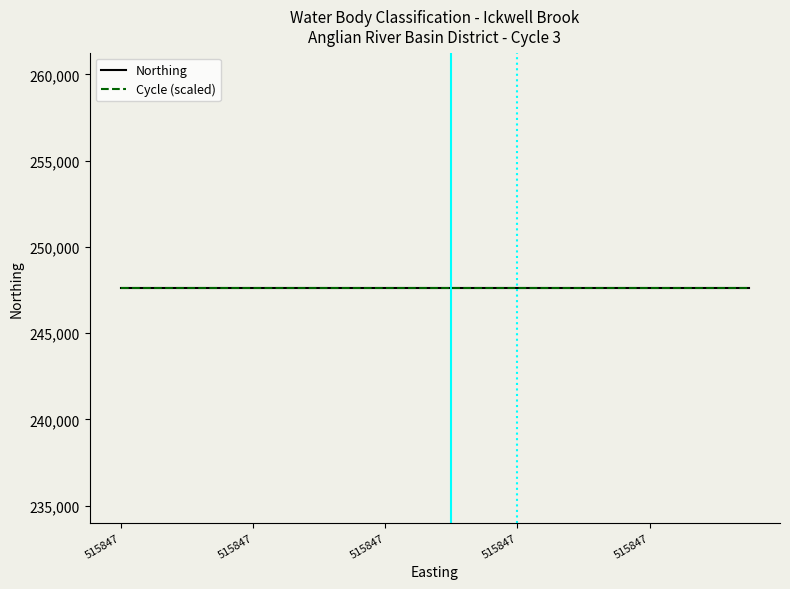

The Cycle series shows 3 at 515847. True or false?

True